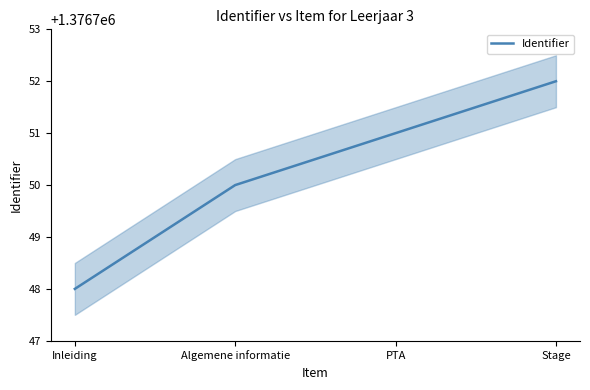

True or false: there are more than 0 points higher than both neighbors.

False